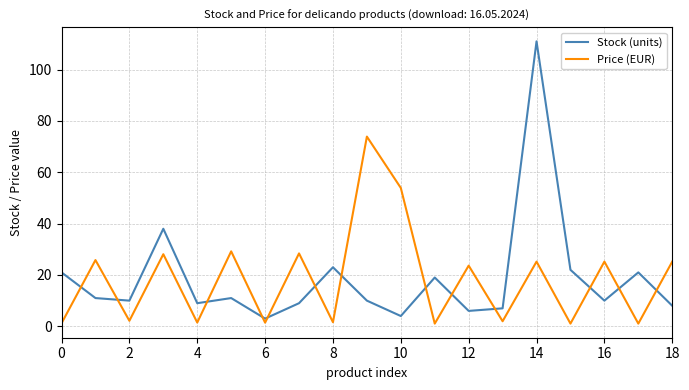

Which series has the largest range (max minus min)?

Stock (units)